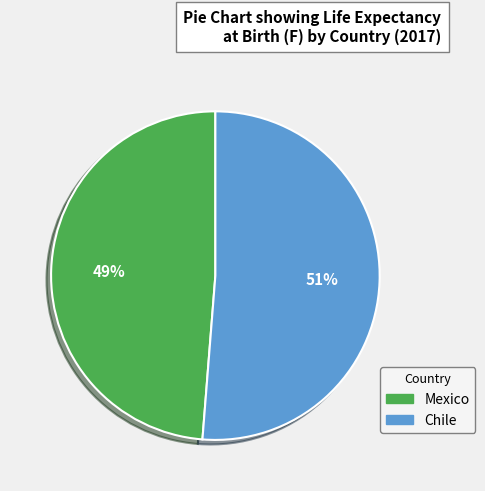

Between Chile and Mexico, which is larger?

Chile